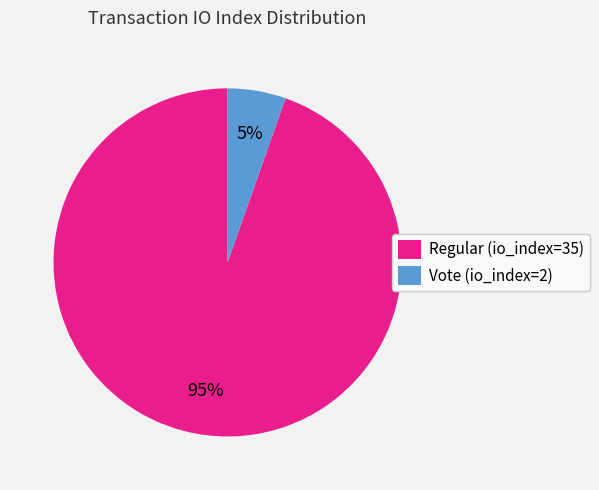

How many segments does this pie chart have?

2